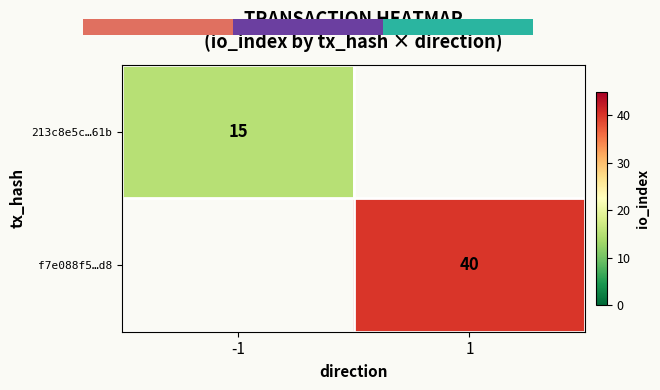

Is it true that f7e088f5…d8 equals 40 at 1?

True